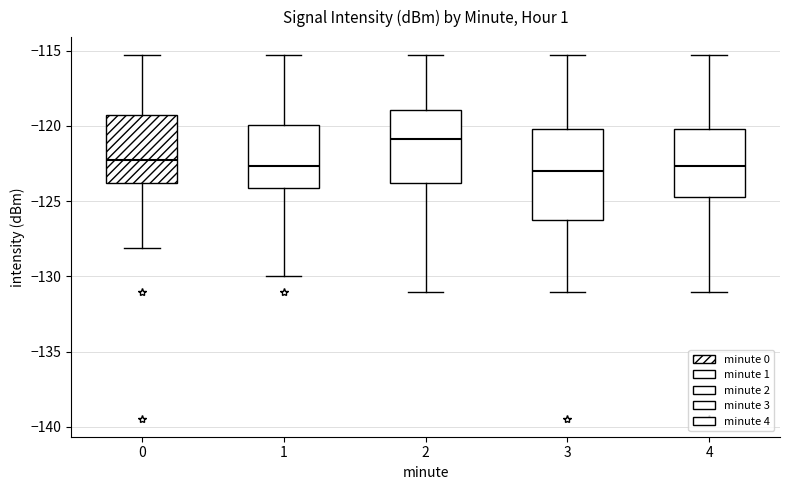

Comparing the boxes themselves (not the whiskers), which one is the tallest?

3